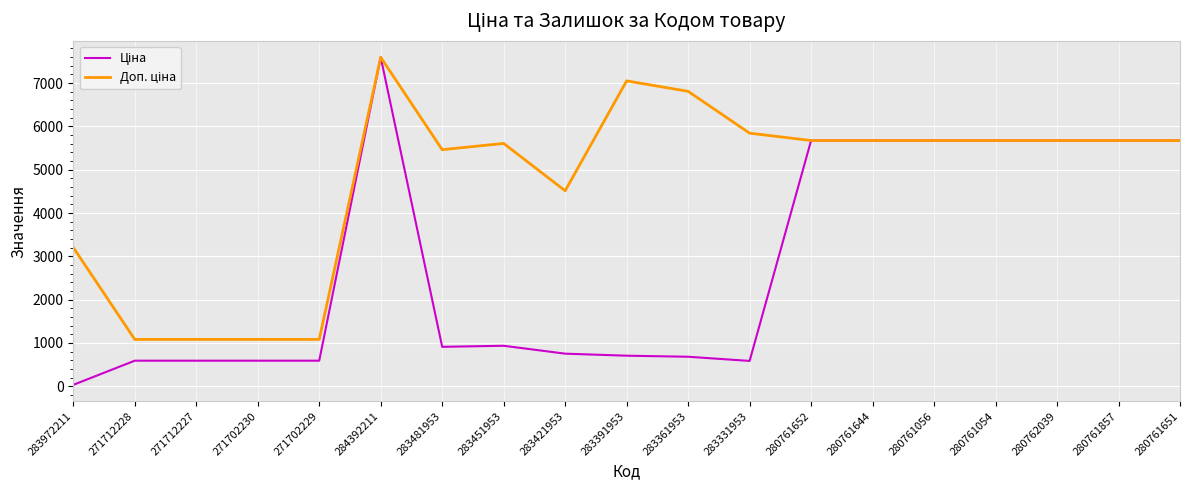

Which label corresponds to the largest value in the chart?

284392211